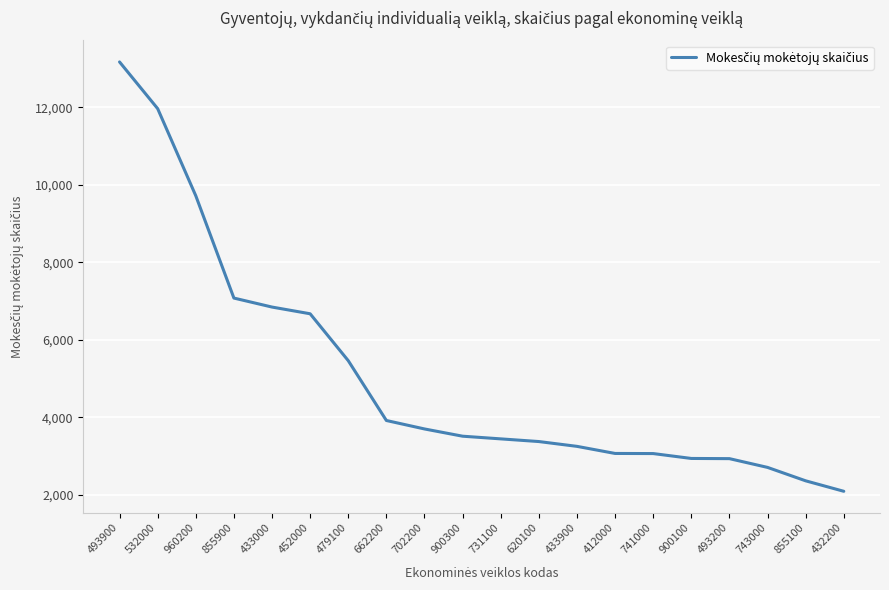

What is the average value?

5067